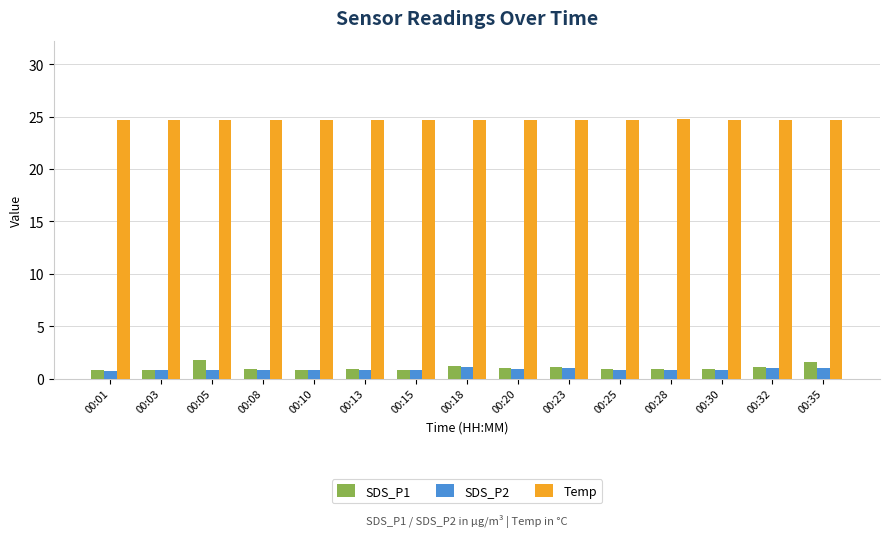

Which series has the largest range (max minus min)?

SDS_P1